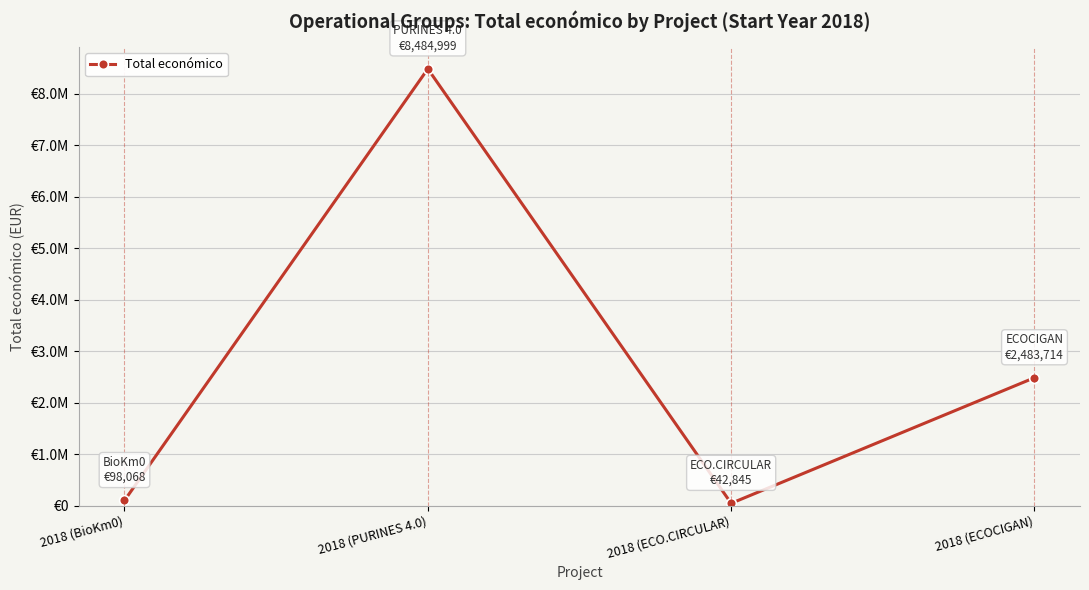

Does the chart have visible grid lines?

Yes